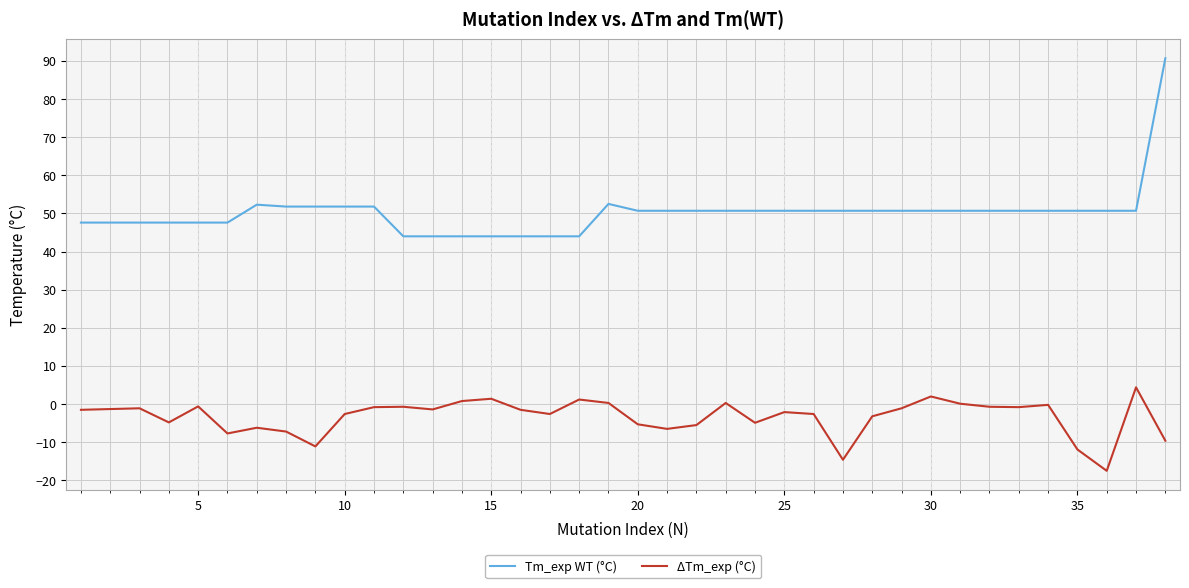

True or false: Tm_exp WT (°C) and ΔTm_exp (°C) intersect in this chart.

False